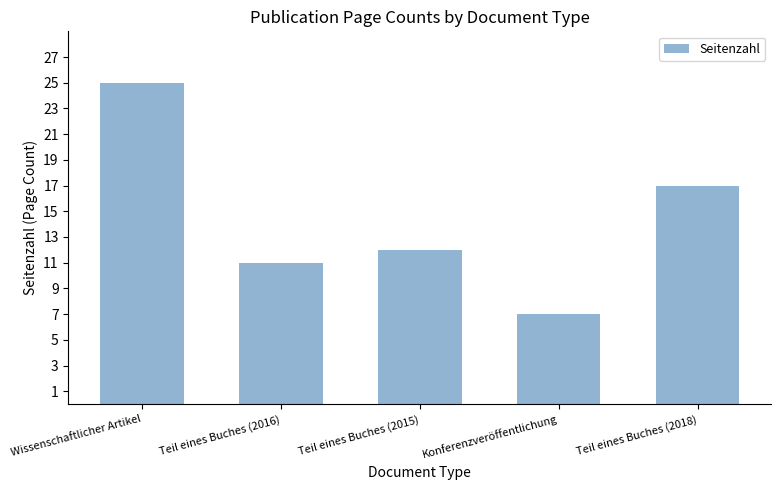

What is the smallest value displayed?

7